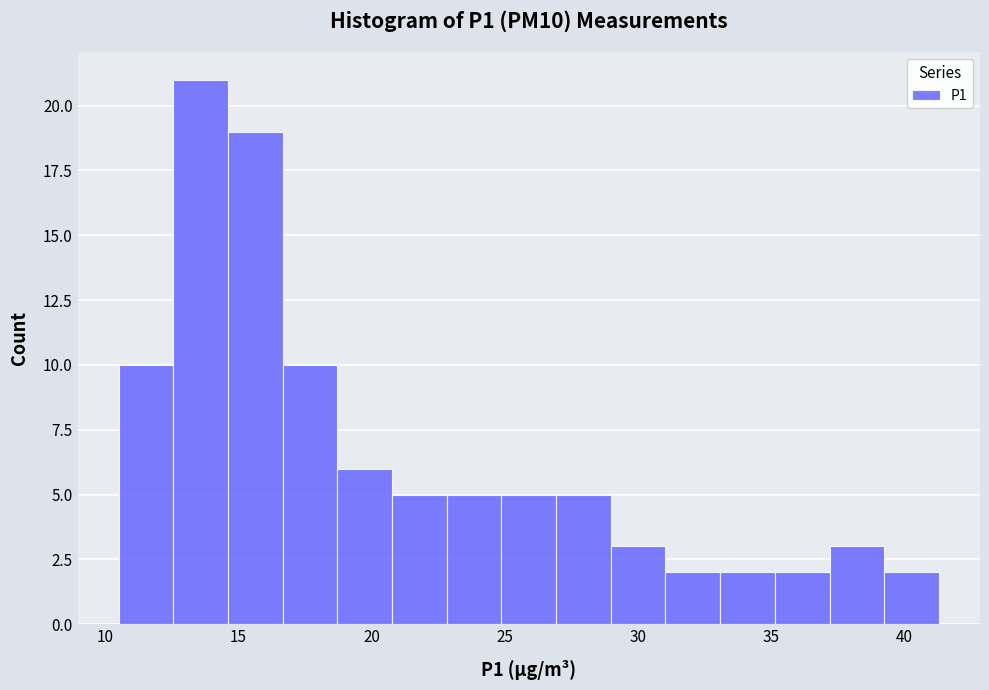

Reading left to right, transcribe this chart: for each bar, give the range it covers on the x-axis and its height. Neither the bar edges nor the heights are printed on the chart, so give them approximately, as read against the axes.

10.5 to 12.5: 10
12.5 to 14.5: 21
14.5 to 16.5: 19
16.5 to 18.5: 10
18.5 to 21.0: 6
21.0 to 23.0: 5
23.0 to 25.0: 5
25.0 to 27.0: 5
27.0 to 29.0: 5
29.0 to 31.0: 3
31.0 to 33.0: 2
33.0 to 35.0: 2
35.0 to 37.0: 2
37.0 to 39.0: 3
39.0 to 41.5: 2